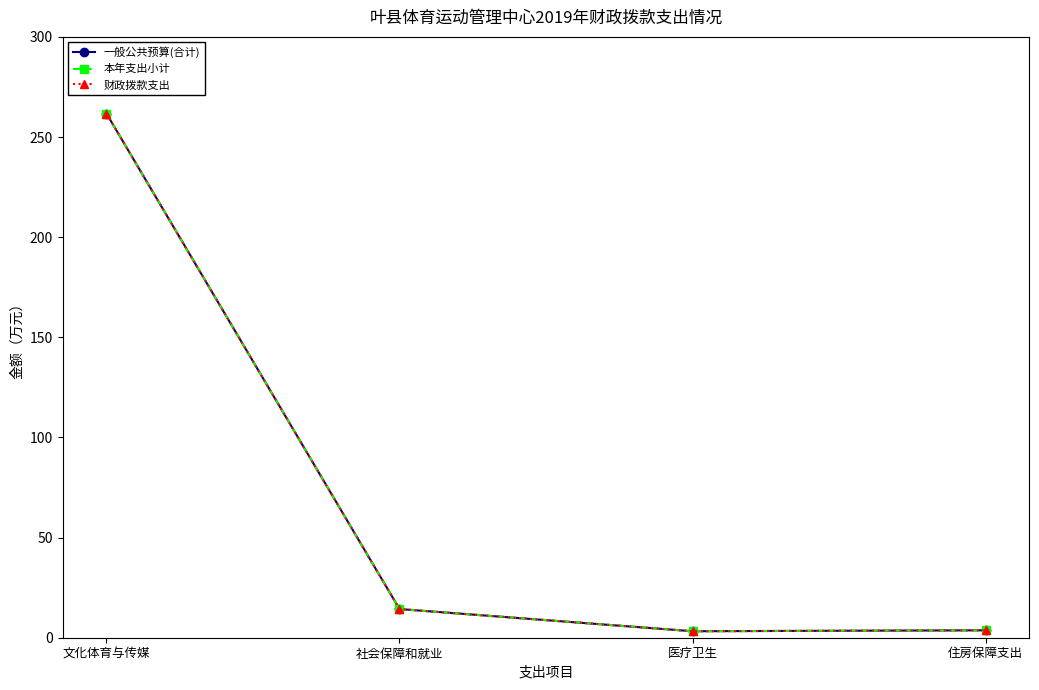

Which category has the lowest value in the 财政拨款支出 series?

医疗卫生